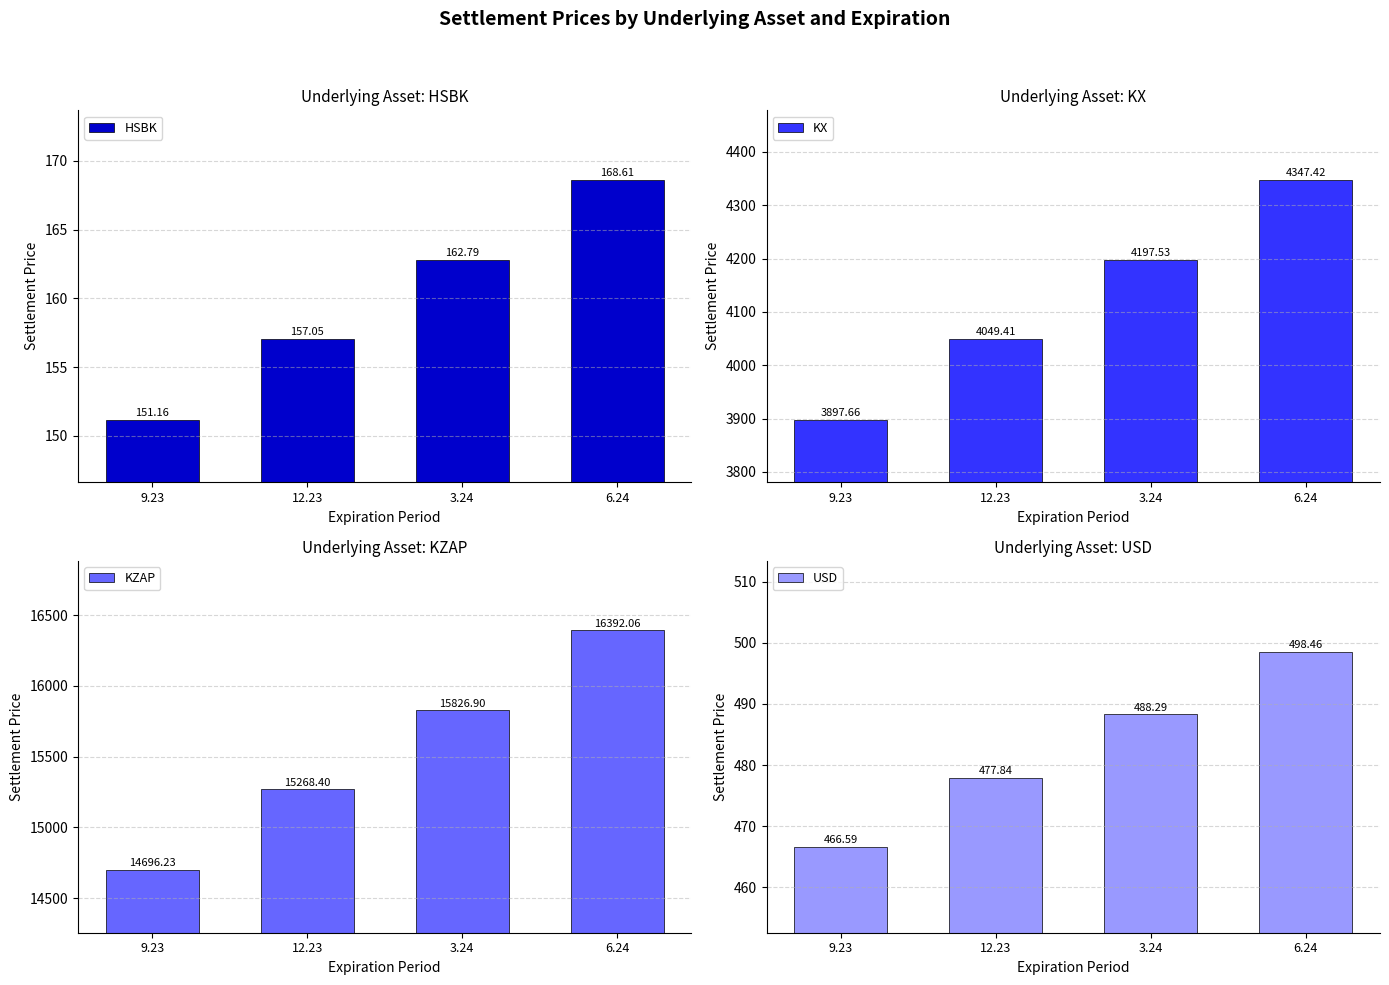

Does the chart contain any negative values?

No